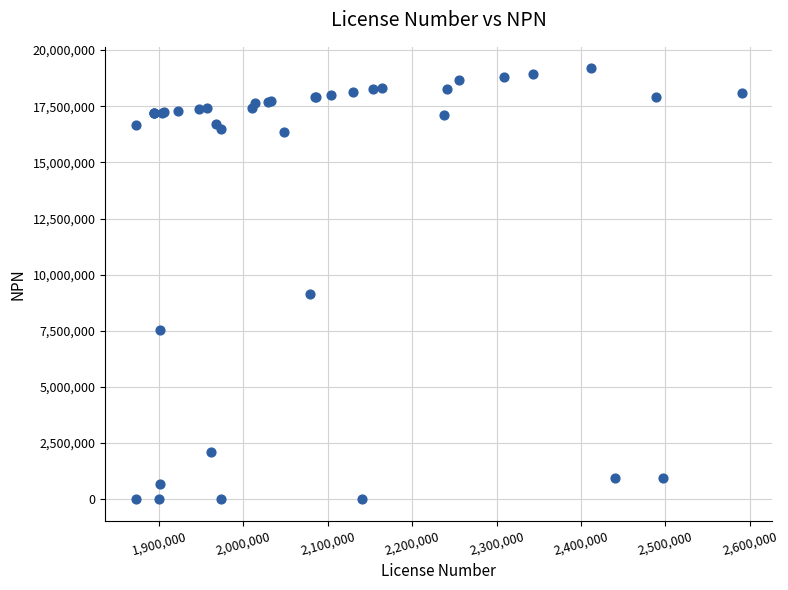

What Y value in the scatter plot is closest to 9593786?

9156276